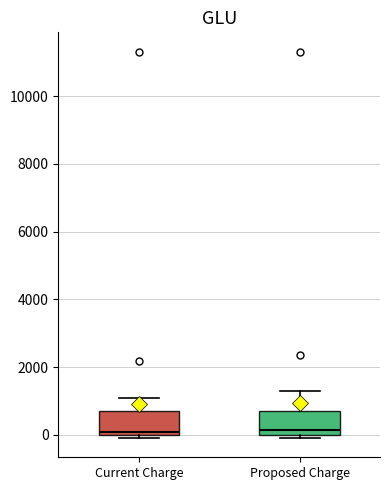

Where is the lower edge of the box for Proposed Charge on the y-axis? The values are not printed on the chart, so give them approximately, as read against the axis.

0